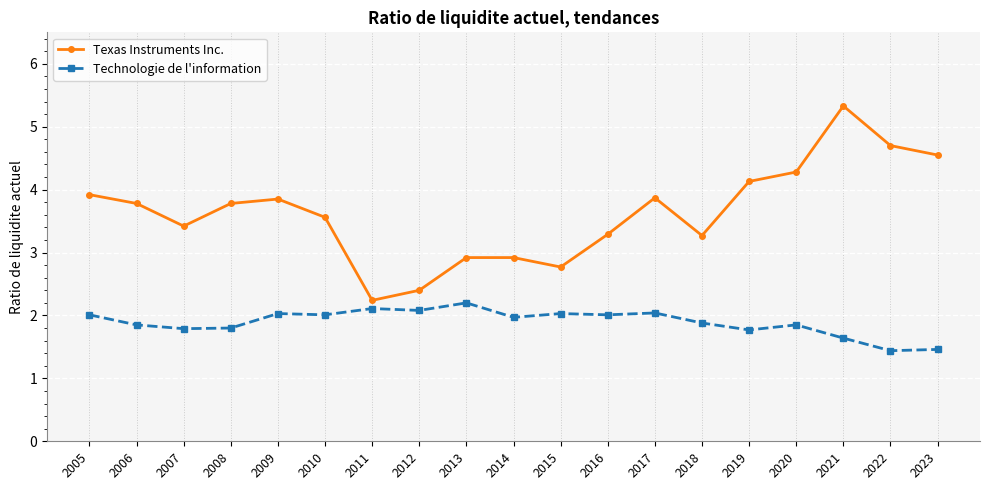

What is the value of the Texas Instruments Inc. point at the 14th from the left?

3.3